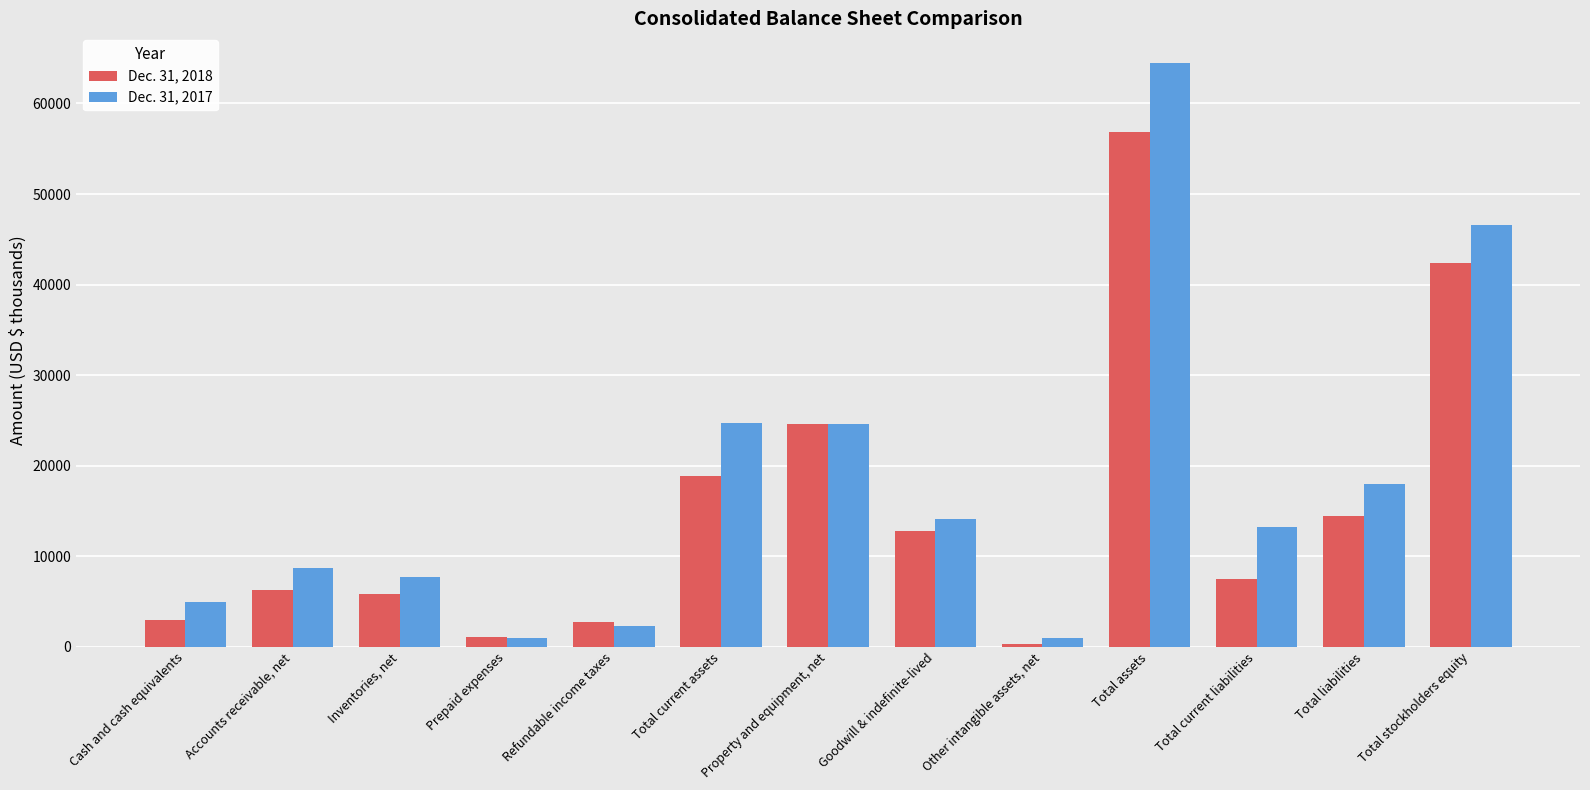

What is the label of the 5th bar from the left?

Refundable income taxes